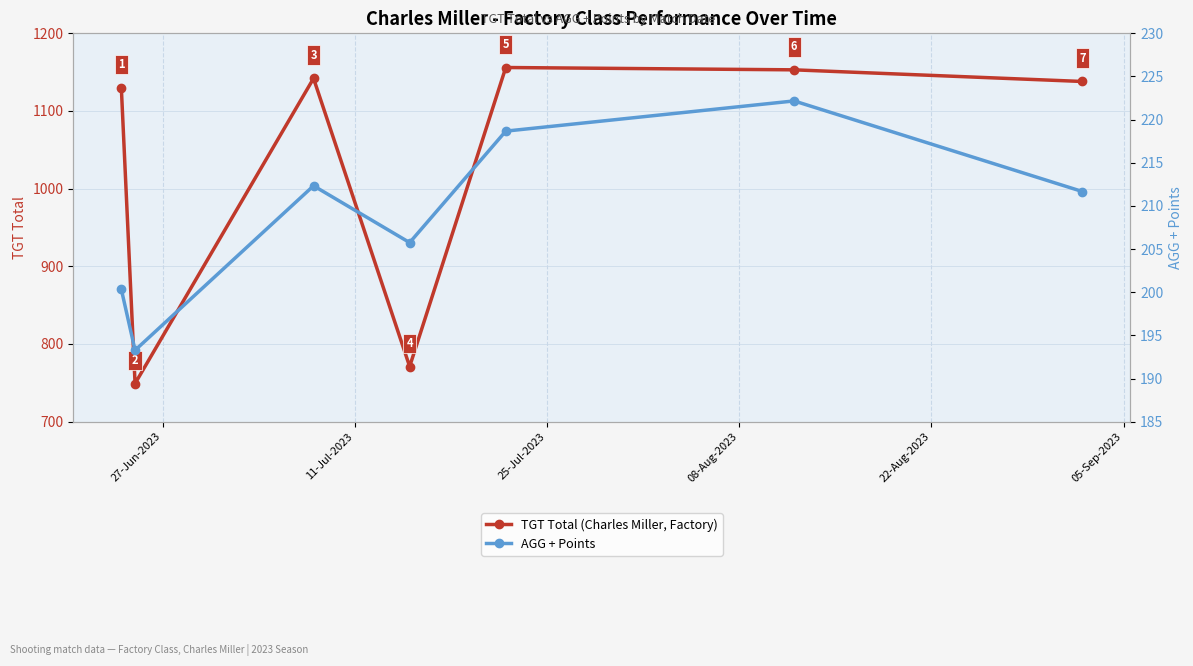

At how many categories does at least one series exceed 625?

7